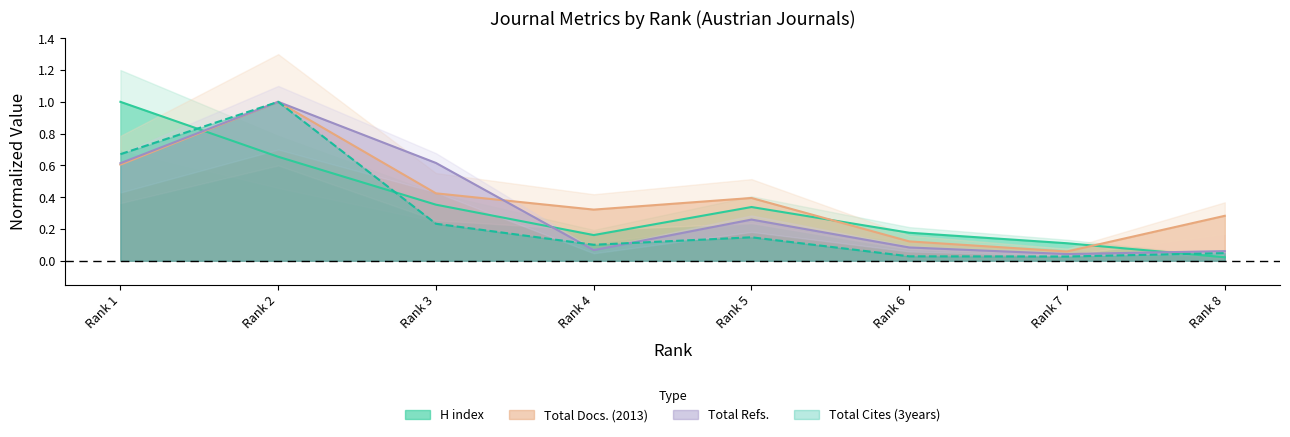

Between Rank 1 and Rank 4, which series saw the biggest shift?

H index